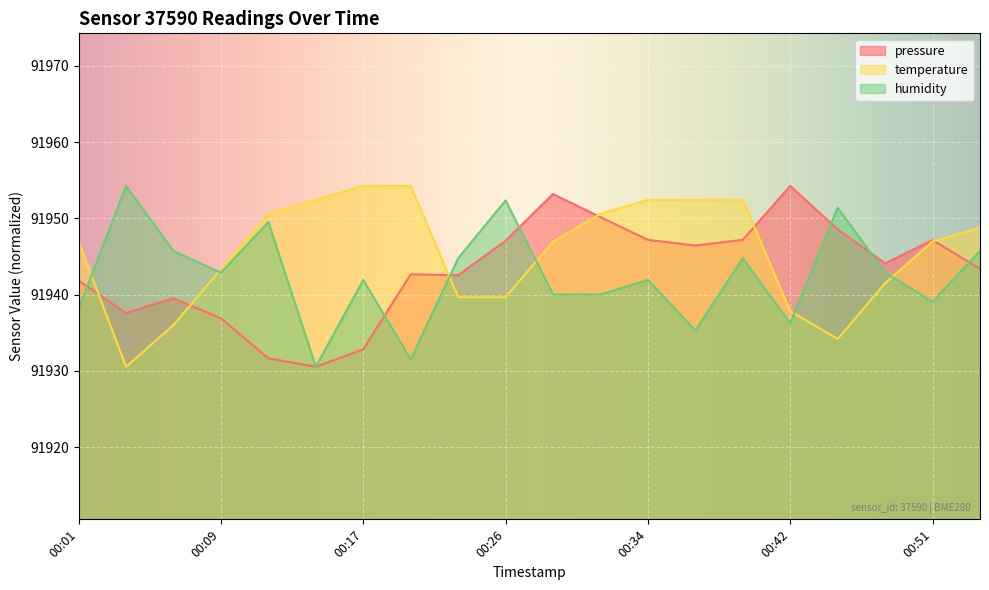

Which category has the lowest value across all series?

00:14